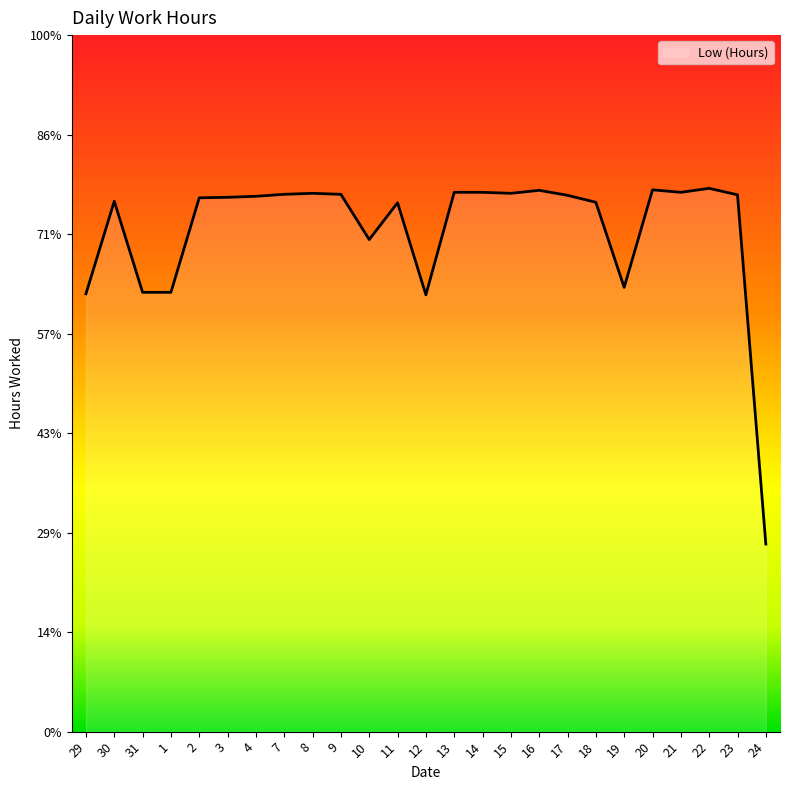

What is the smallest value displayed?

3.8